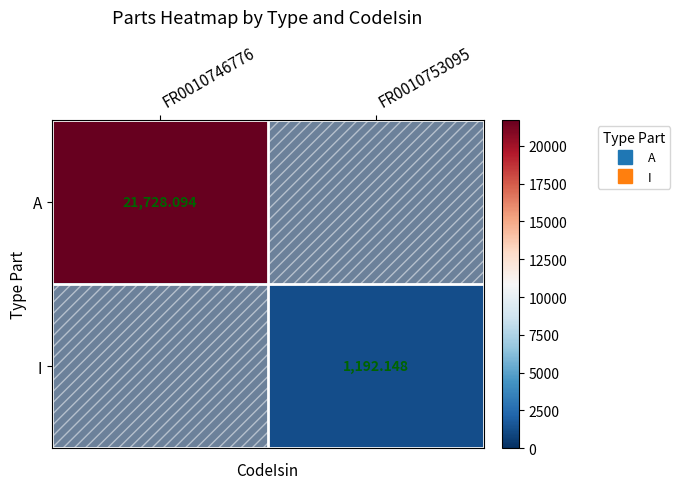

What is the average value of the I series?

596.1